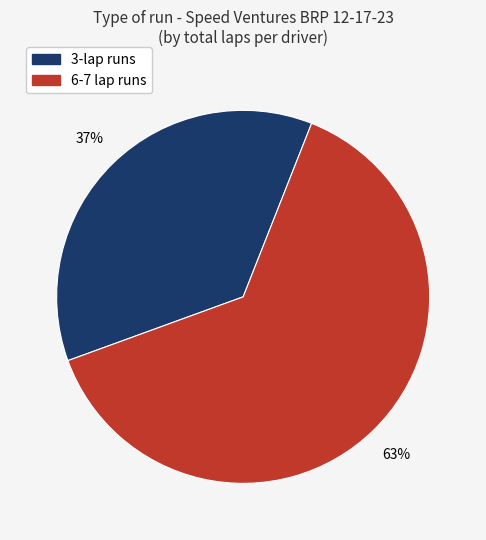

Does any single category account for the majority?

Yes